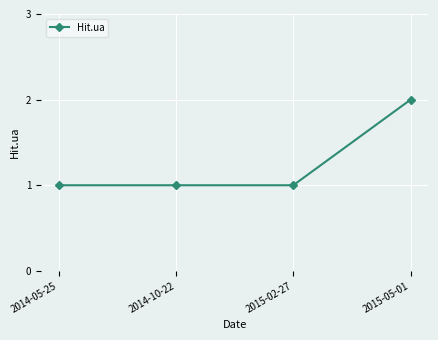

Reading left to right, what are all the values shown in this chart?

1	1	1	2